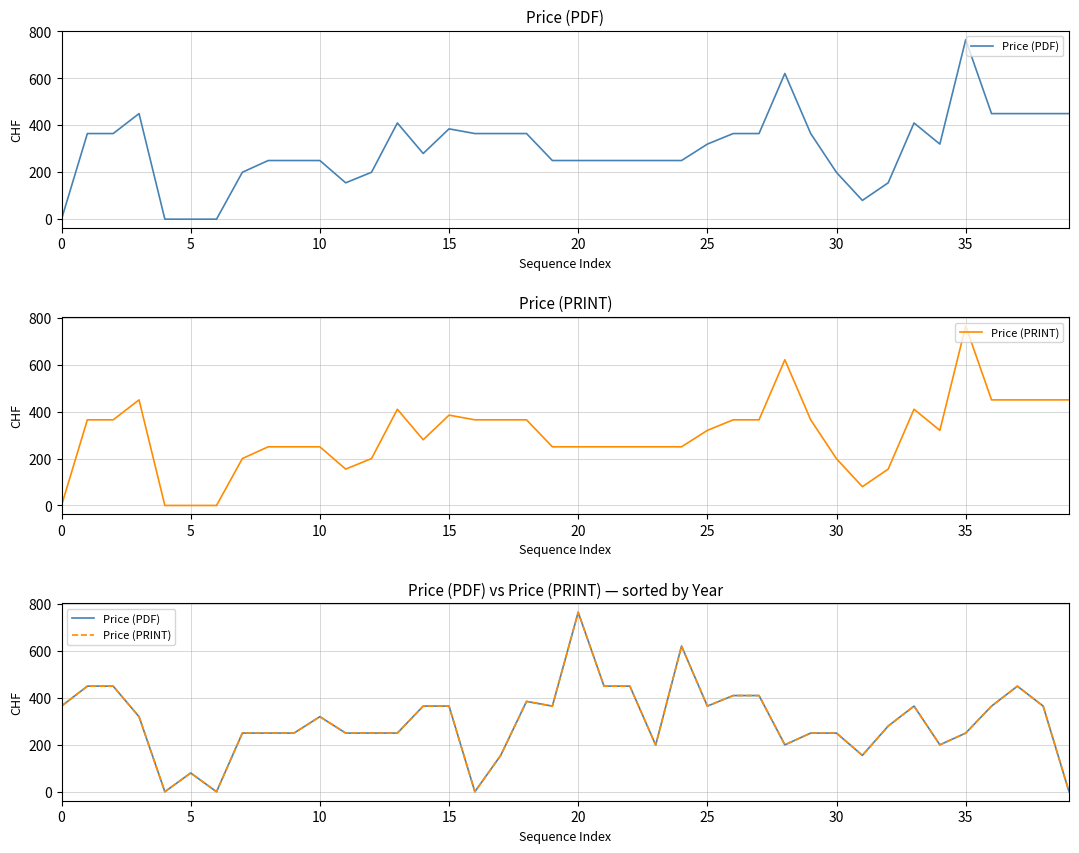

What is the label of the 10th point from the right?

30